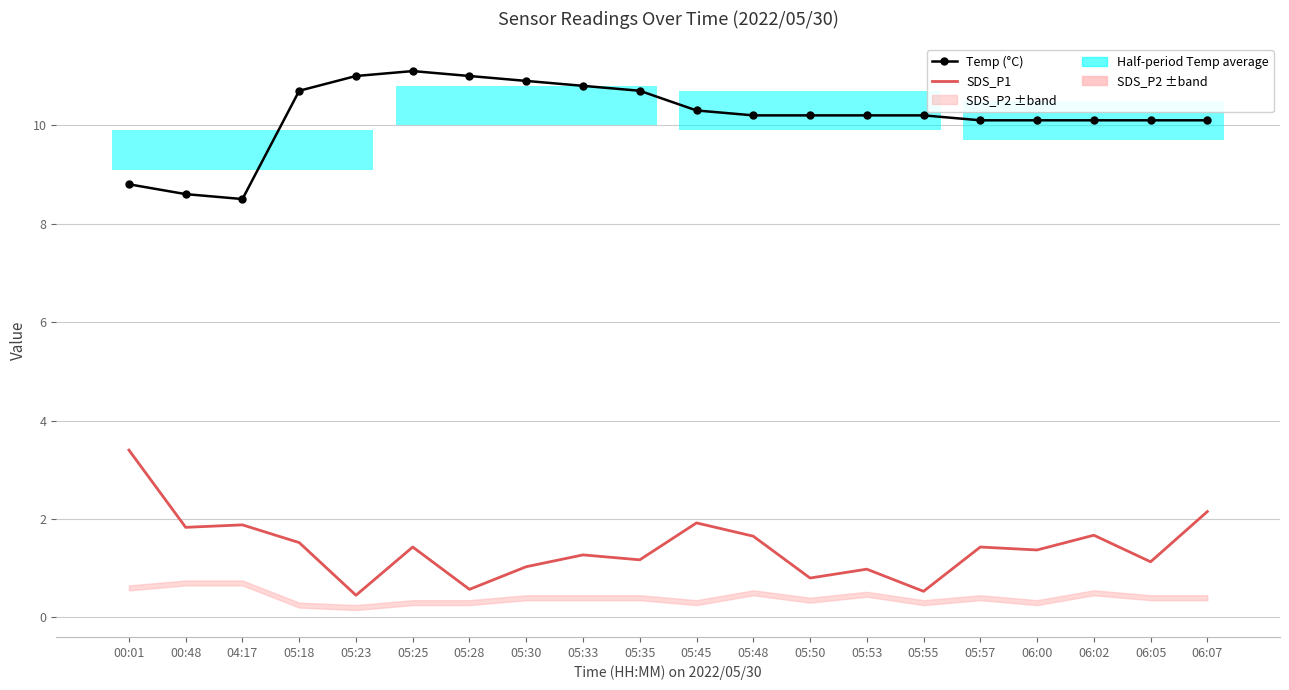

How many interior local peaks does the SDS_P1 series have?

7